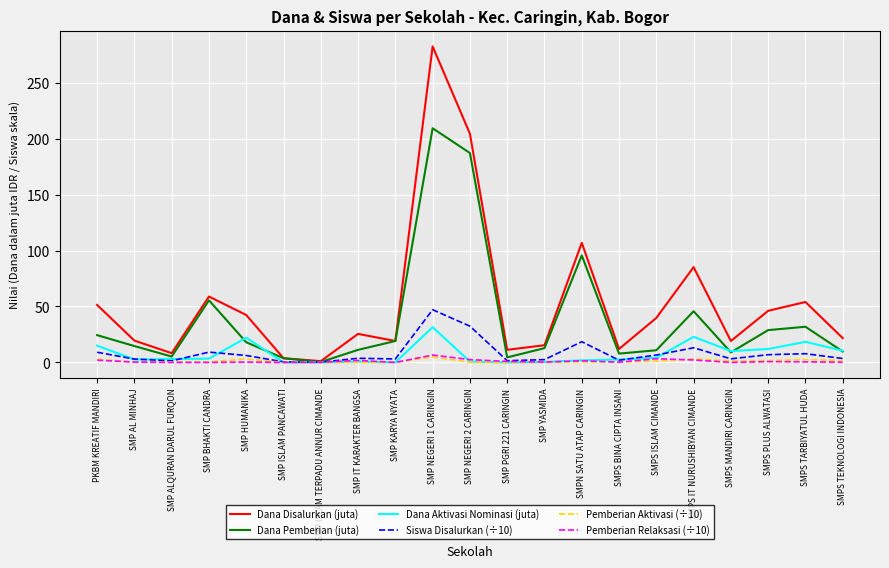

Does the chart display data point markers on the line(s)?

No